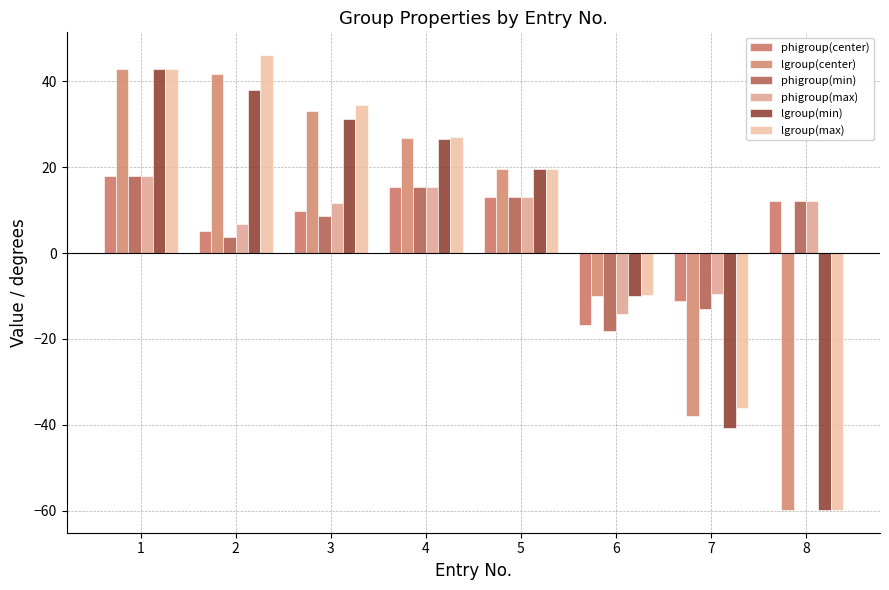

What is the smallest value displayed?

-59.9